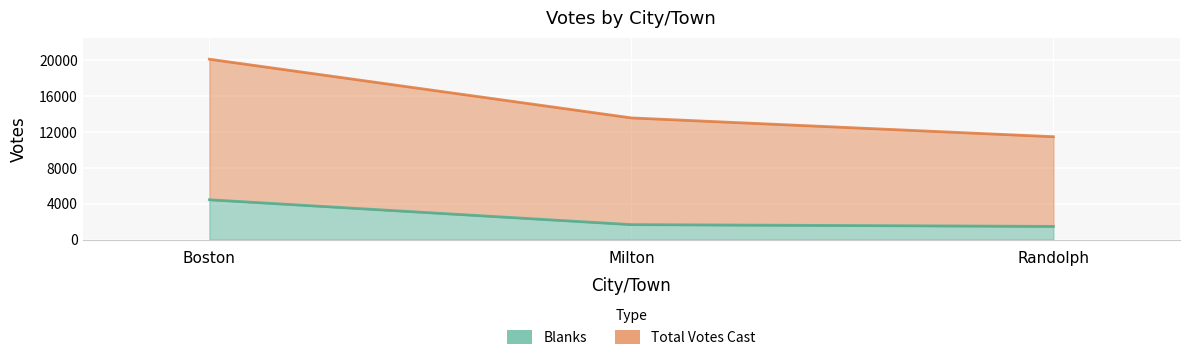

Count the Total Votes Cast values in the range 11442 to 20060.

3